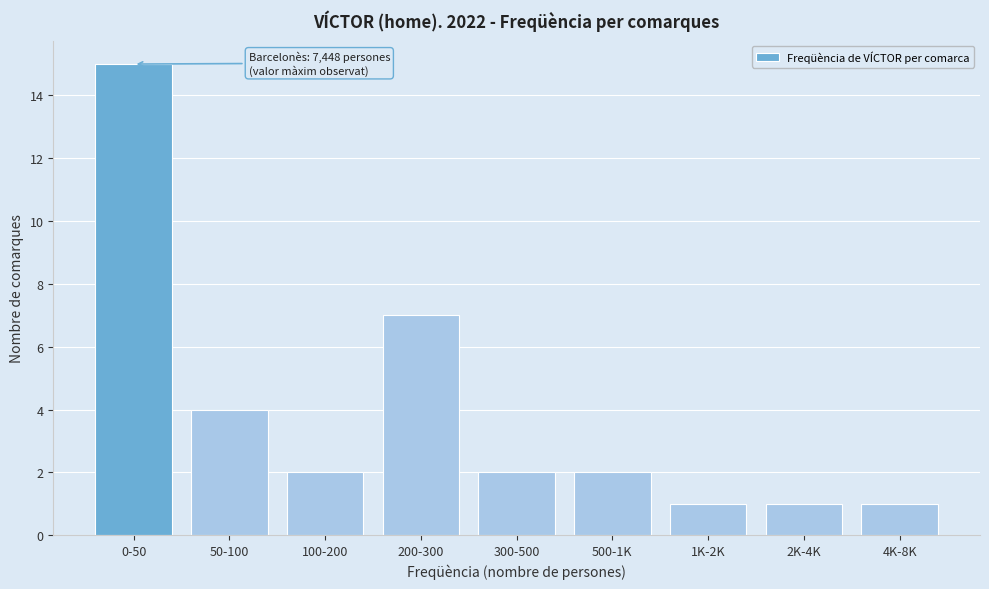

Reading right to left, list all the values displayed in this chart.

1	1	1	2	2	7	2	4	15